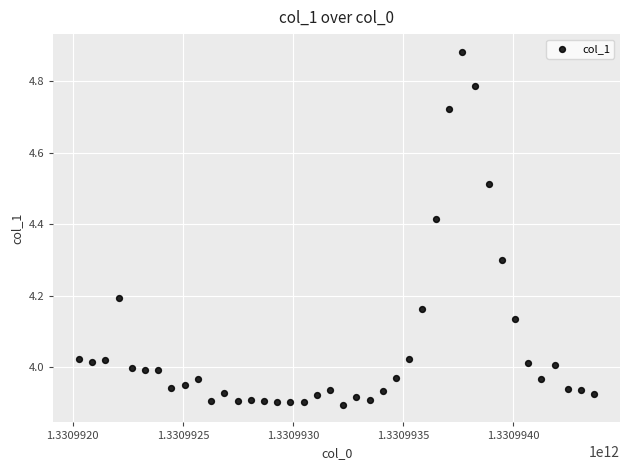

What is the range of Y values (max minus min)?

1.0